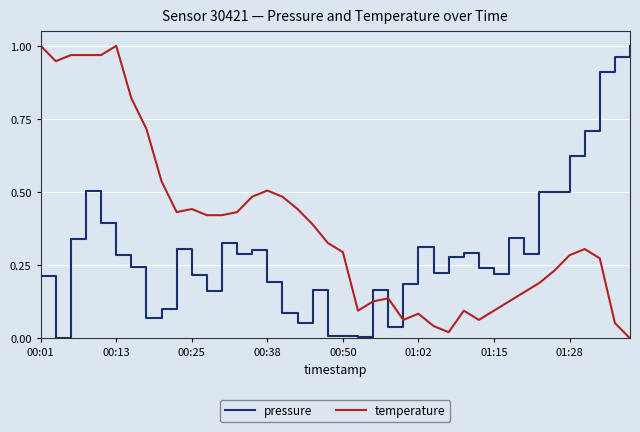

List the series in order of their overall mean, highest first.

temperature, pressure